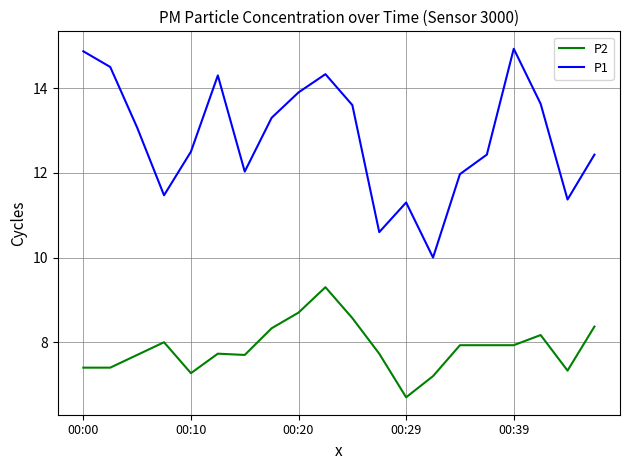

True or false: P2 and P1 cross at least once.

False